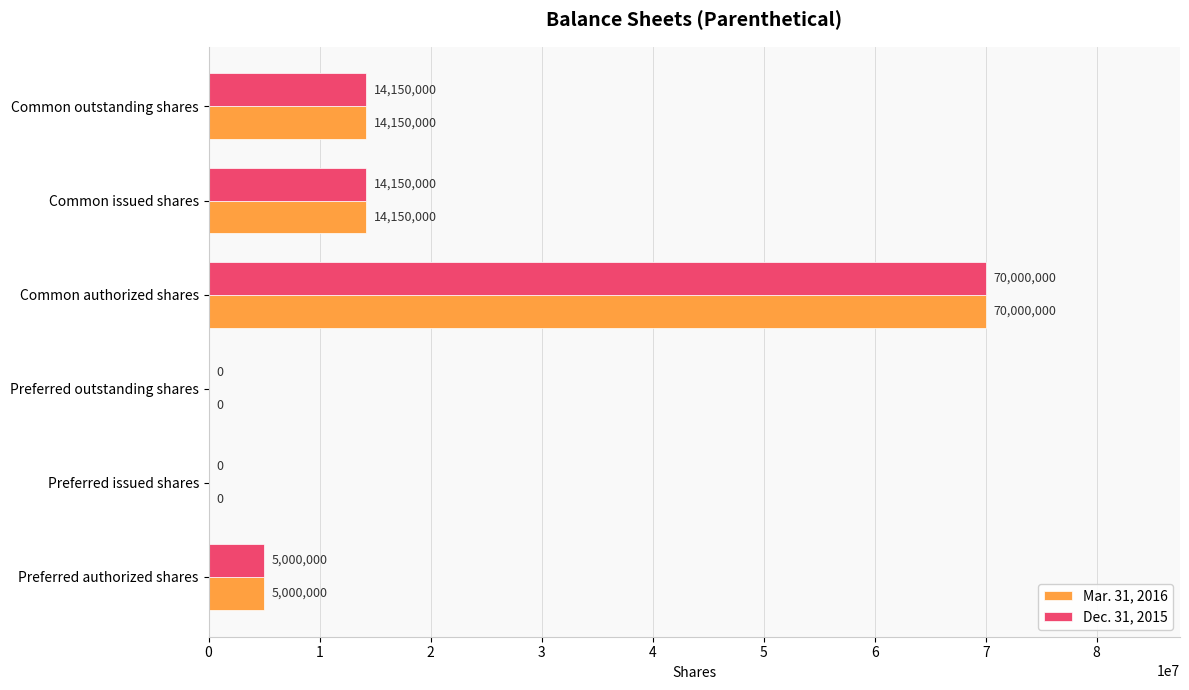

Which label corresponds to the largest value in the chart?

Common authorized shares